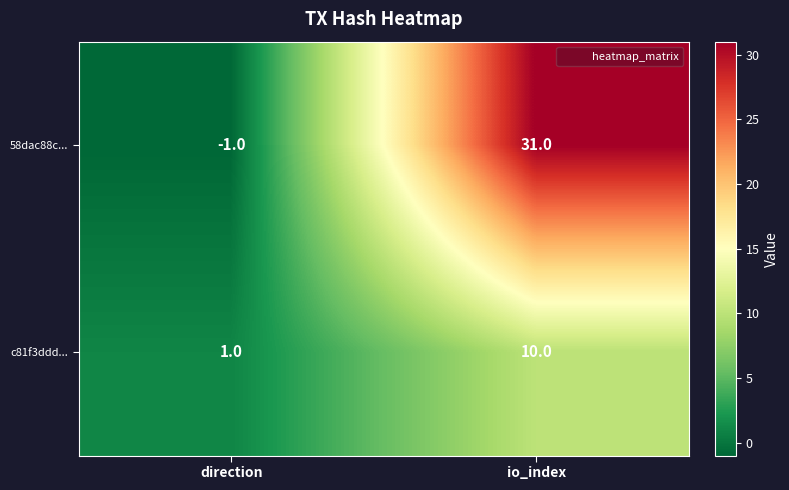

At which category does the chart reach its peak across all series?

io_index